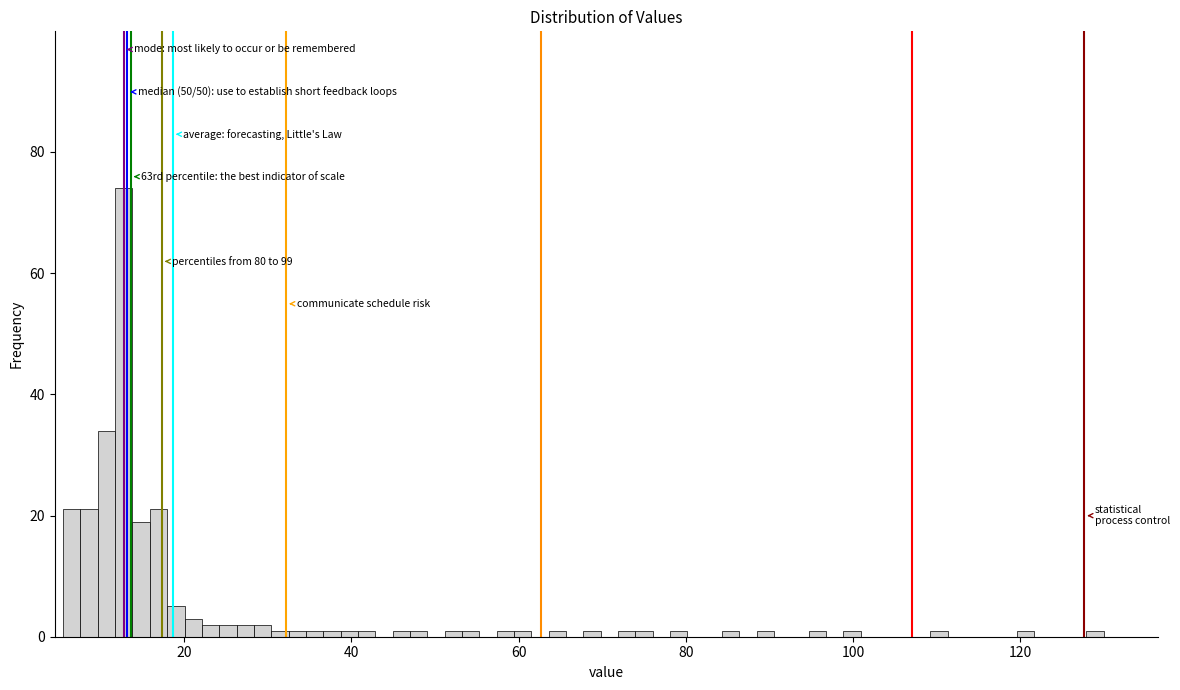

Read against the x-axis, roughly where is the centre of the tallest bar?

12